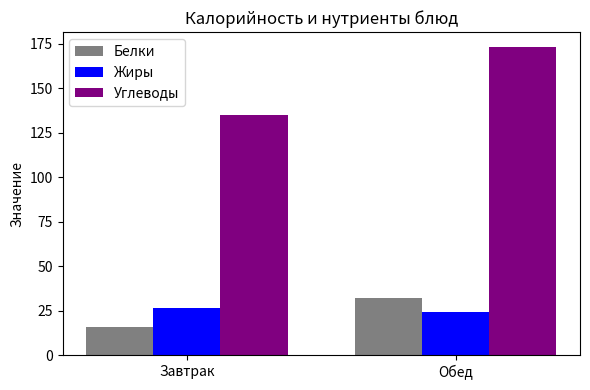

What is the sum of all Углеводы values?

307.8